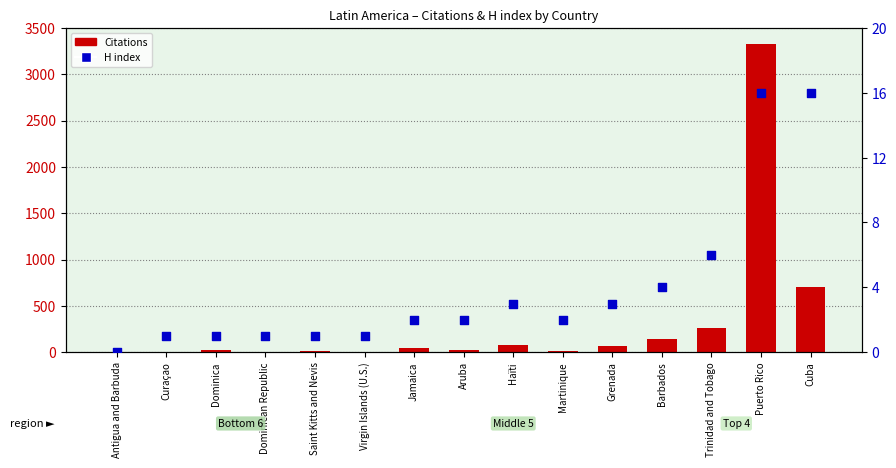

Which series has the largest Y range (max minus min)?

Citations